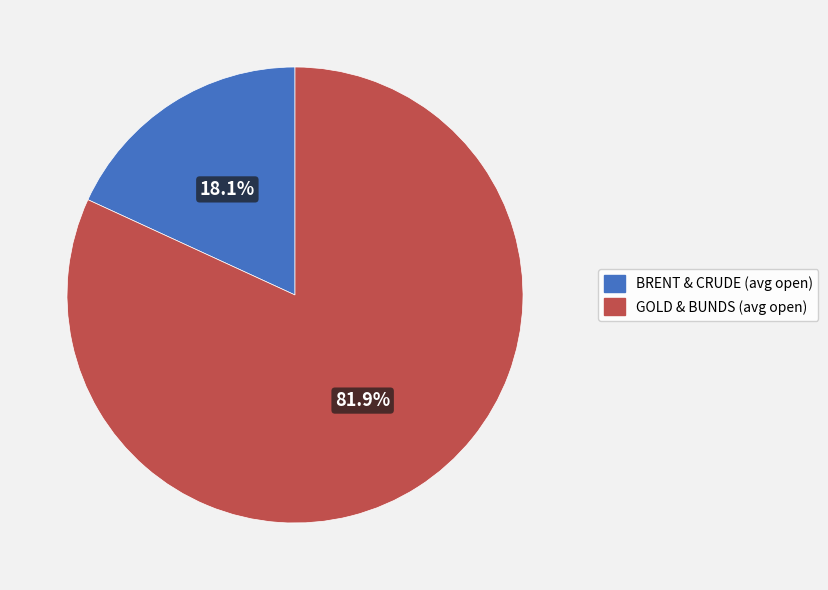

Is there a majority slice in this chart?

Yes